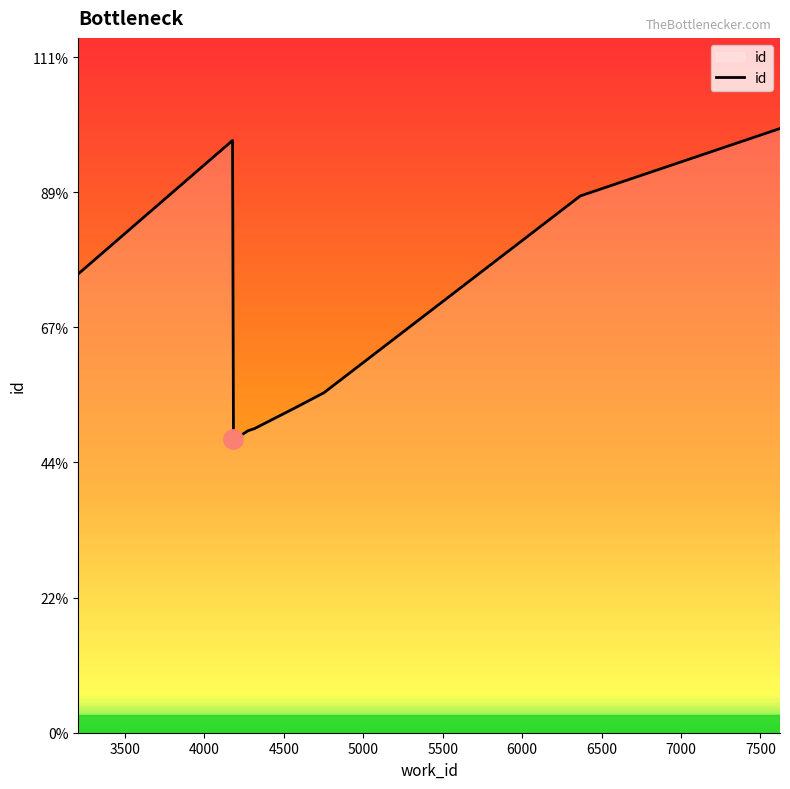

What is the difference between the maximum and minimum values?

11500